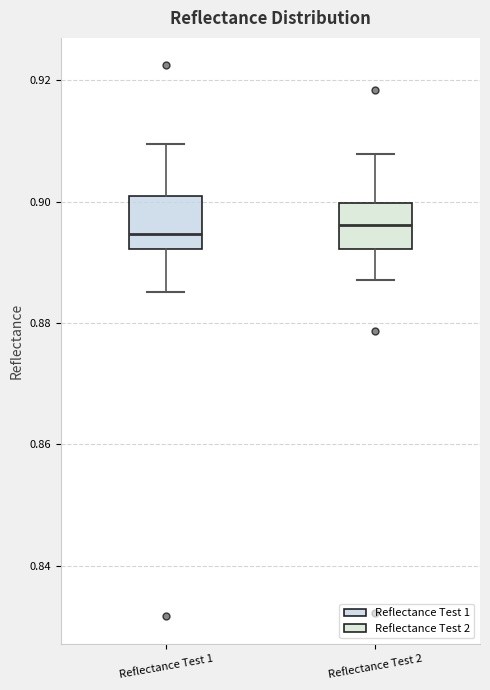

Reading left to right, transcribe this box plot: for each box, give where its median line is, the range the box spans, and where its two whiskers end, as read against the y-axis. The values are not printed on the chart, so give them approximately, as read against the axis.

Reflectance Test 1: median 0.894, box 0.892 to 0.900, whiskers 0.886 to 0.910
Reflectance Test 2: median 0.896, box 0.892 to 0.900, whiskers 0.888 to 0.908